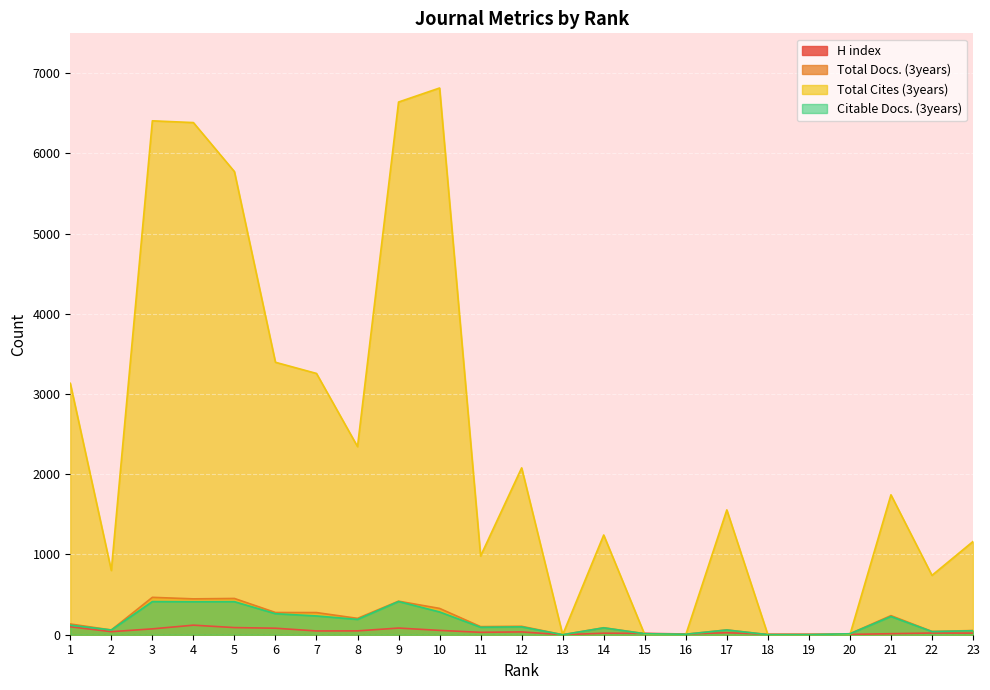

The Total Cites (3years) series shows 1303 at 5. True or false?

False